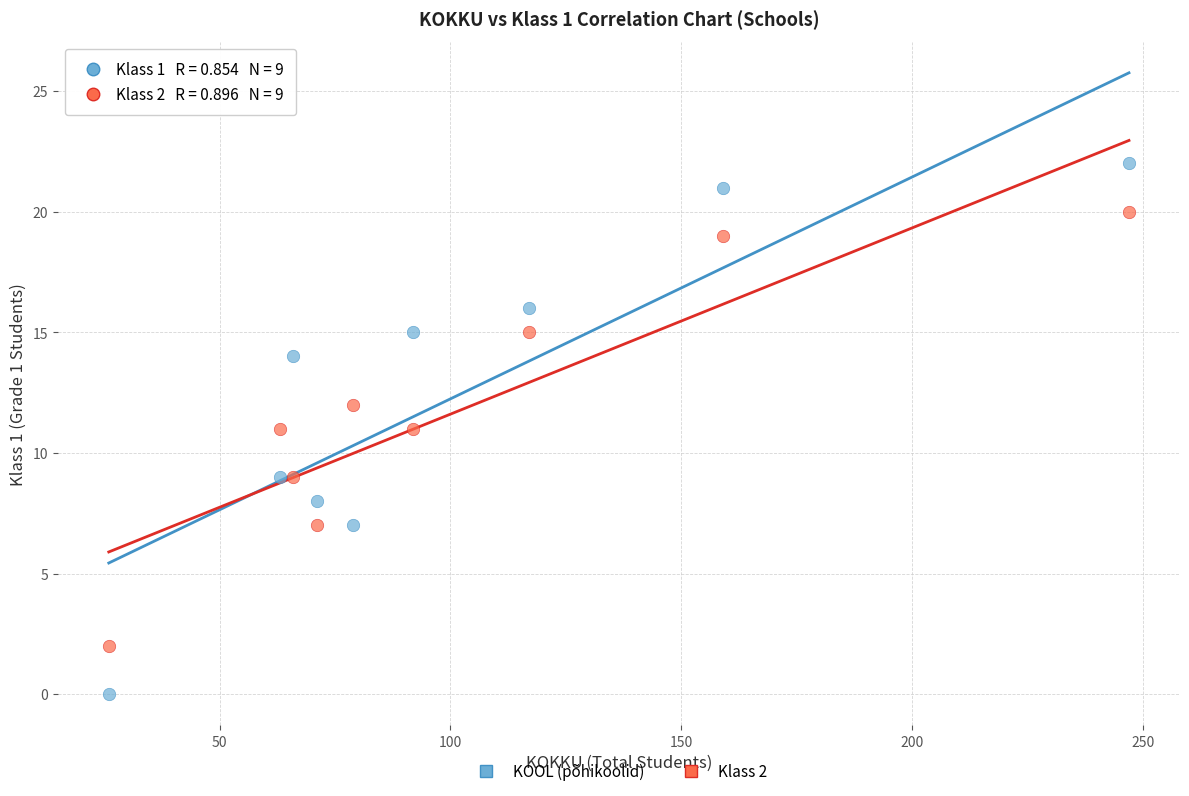

Across all data points, what is the range of Y values (max minus min)?

22